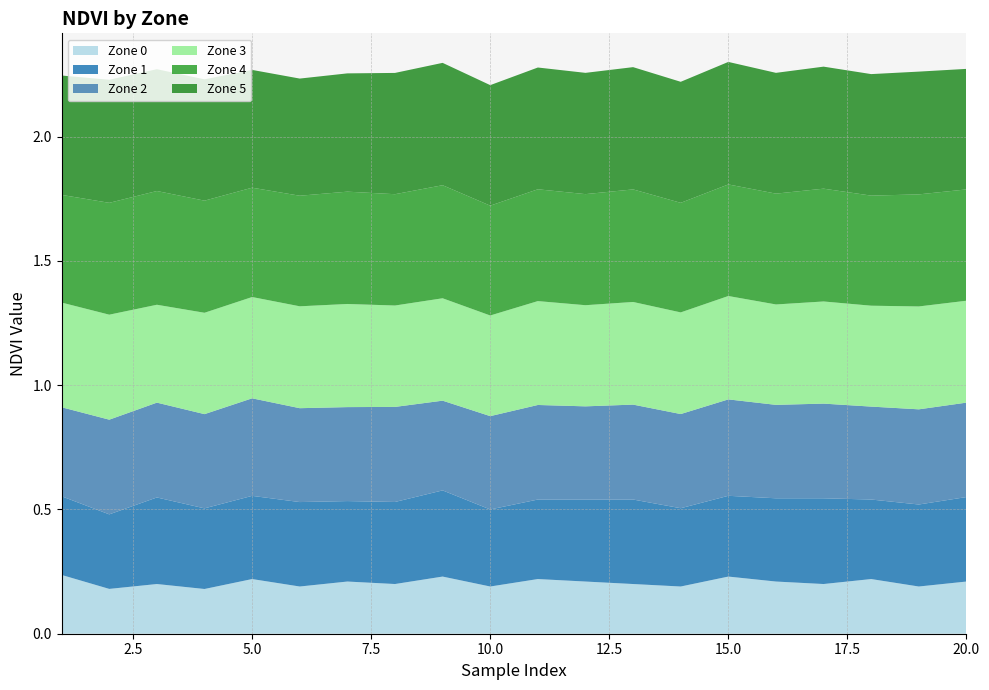

Reading right to left, what are all the values shown in this chart?

Zone 0: 0.2	0.2	0.2	0.2	0.2	0.2	0.2	0.2	0.2	0.2	0.2	0.2	0.2	0.2	0.2	0.2	0.2	0.2	0.2	0.2
Zone 1: 0.3	0.3	0.3	0.3	0.3	0.3	0.3	0.3	0.3	0.3	0.3	0.3	0.3	0.3	0.3	0.3	0.3	0.3	0.3	0.3
Zone 2: 0.4	0.4	0.4	0.4	0.4	0.4	0.4	0.4	0.4	0.4	0.4	0.4	0.4	0.4	0.4	0.4	0.4	0.4	0.4	0.4
Zone 3: 0.4	0.4	0.4	0.4	0.4	0.4	0.4	0.4	0.4	0.4	0.4	0.4	0.4	0.4	0.4	0.4	0.4	0.4	0.4	0.4
Zone 4: 0.4	0.5	0.4	0.5	0.4	0.4	0.4	0.5	0.4	0.5	0.4	0.5	0.4	0.5	0.4	0.4	0.5	0.5	0.5	0.4
Zone 5: 0.5	0.5	0.5	0.5	0.5	0.5	0.5	0.5	0.5	0.5	0.5	0.5	0.5	0.5	0.5	0.5	0.5	0.5	0.5	0.5